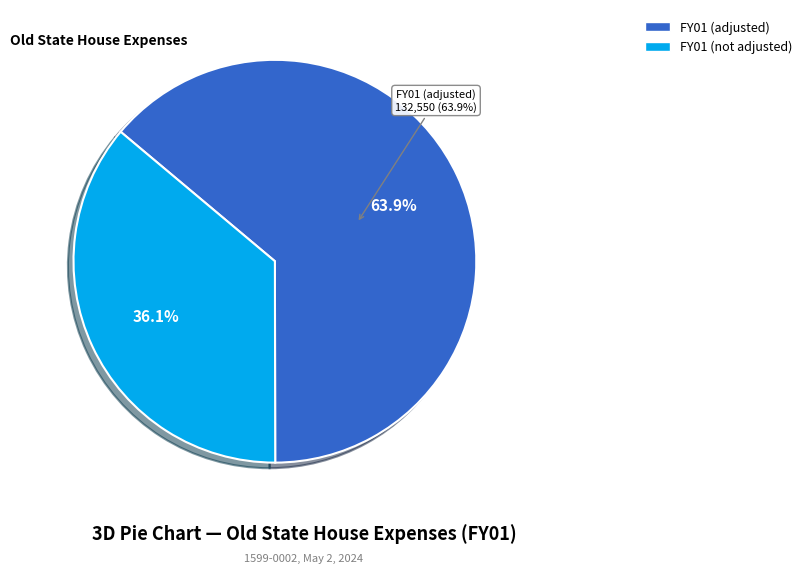

Do FY01 (not adjusted) and FY01 (adjusted) together represent more than half of the pie?

Yes